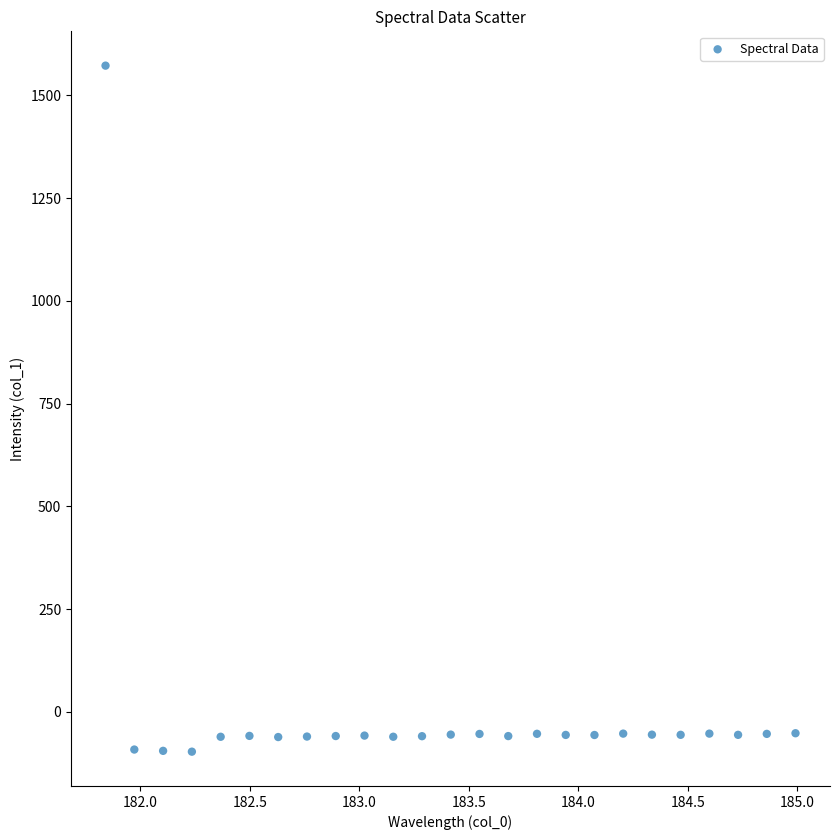

What is the range of X values (max minus min)?

3.1